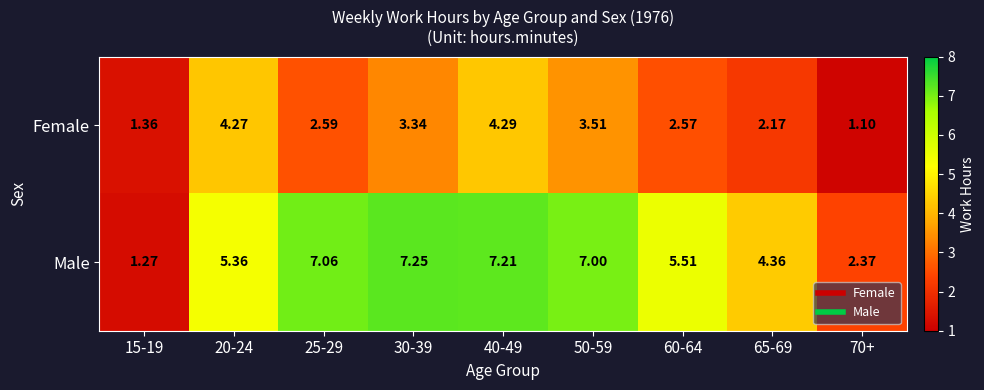

Rank the series by their maximum value, from lowest to highest.

Female, Male